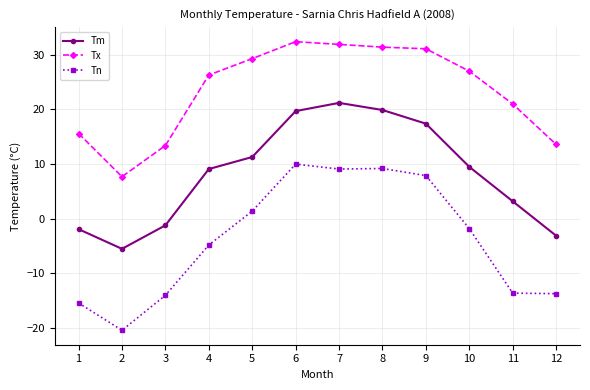

Where is the first local minimum for Tm?

2